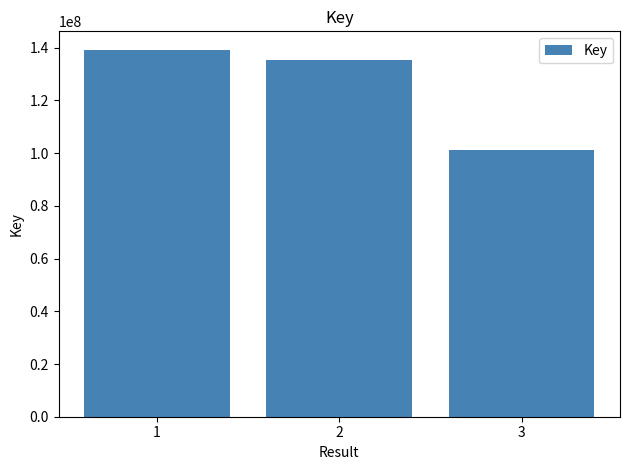

Are the bars grouped side by side (vs. stacked)?

No